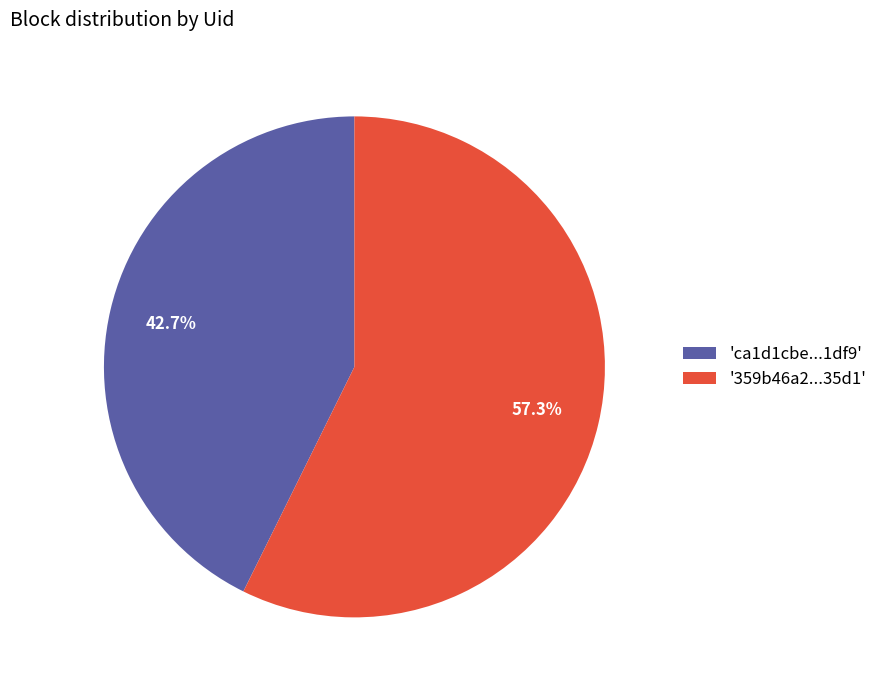

What percentage is NOT represented by '359b46a2...35d1'?

42.7%